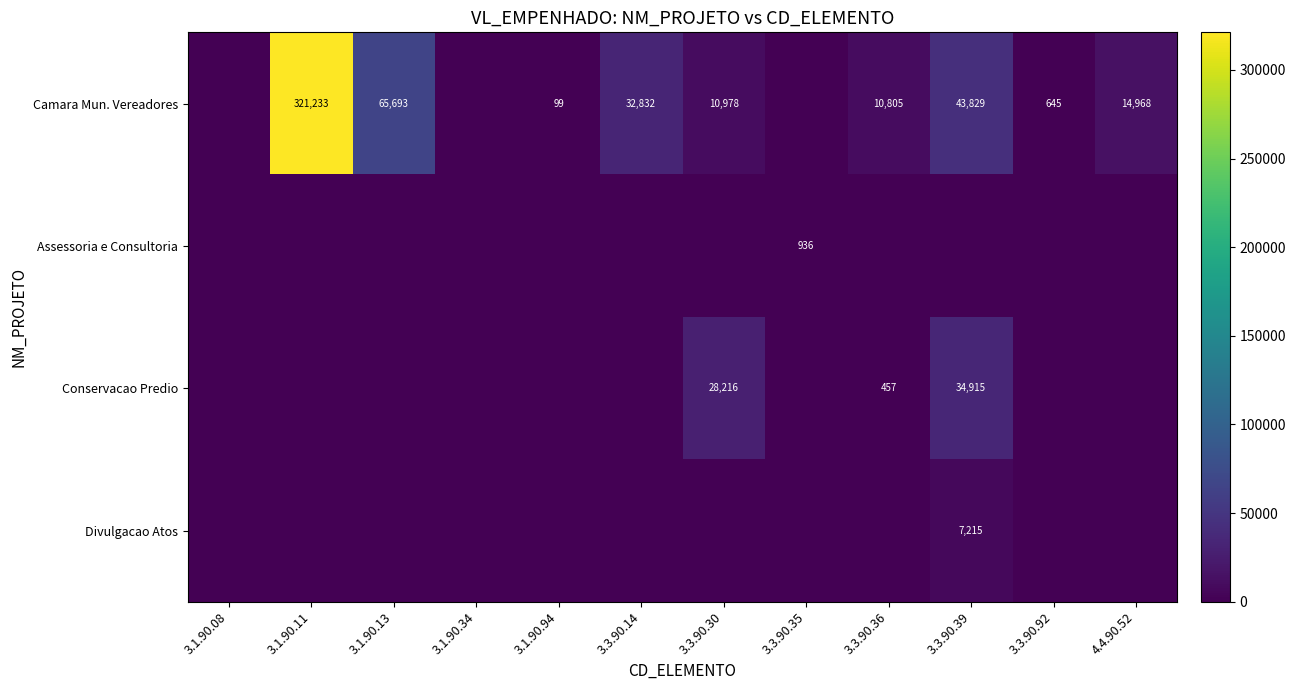

True or false: Conservacao Predio has a value of 457 at 3.3.90.36.

True